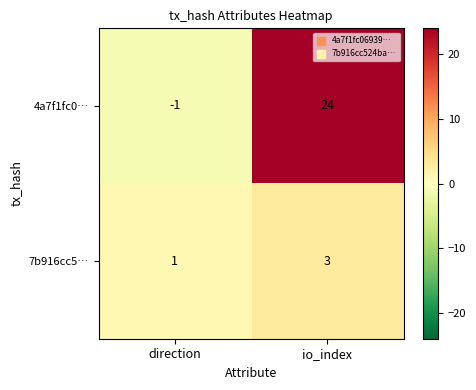

What is the maximum value for 7b916cc5…?

3